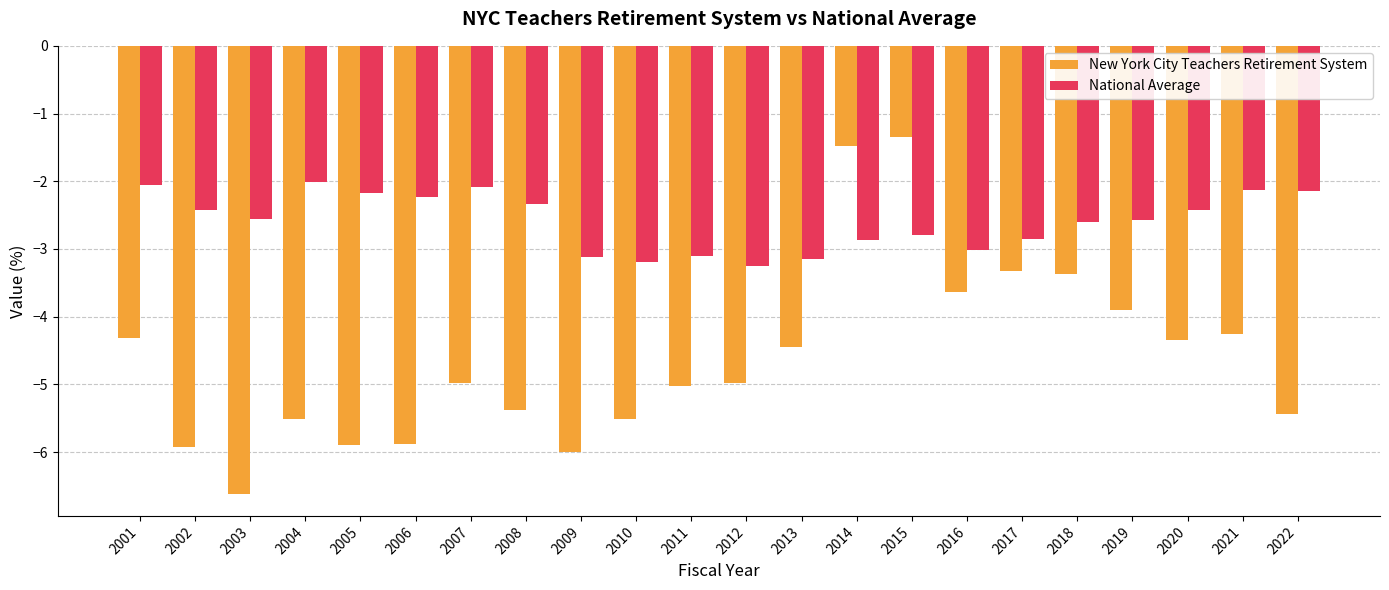

What is the difference between the maximum and minimum values in the New York City Teachers Retirement System series?

5.3